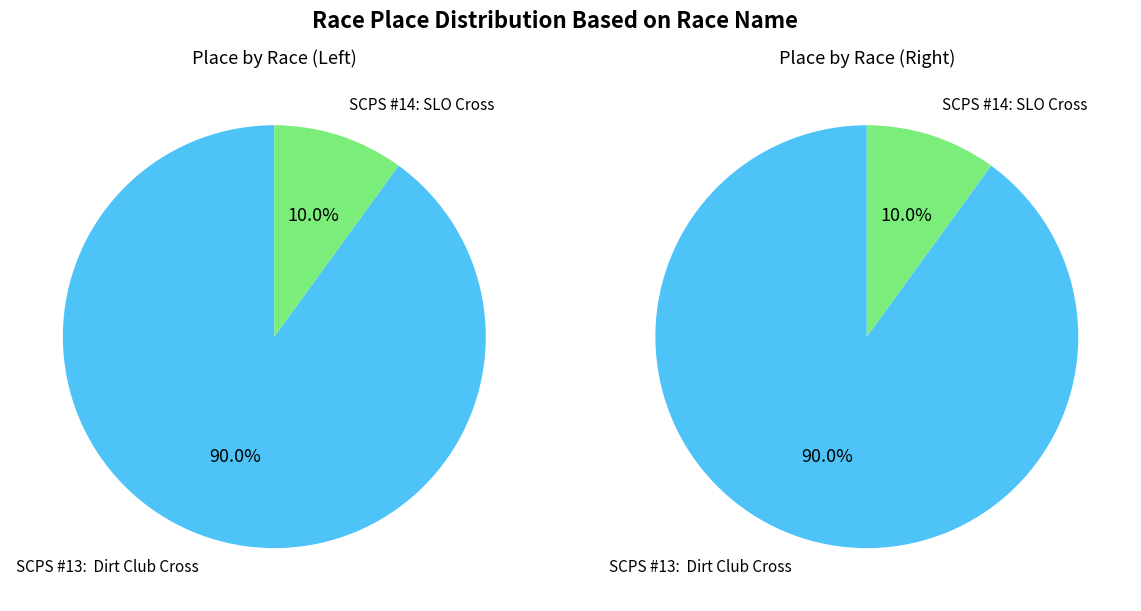

Is there a majority slice in this chart?

Yes